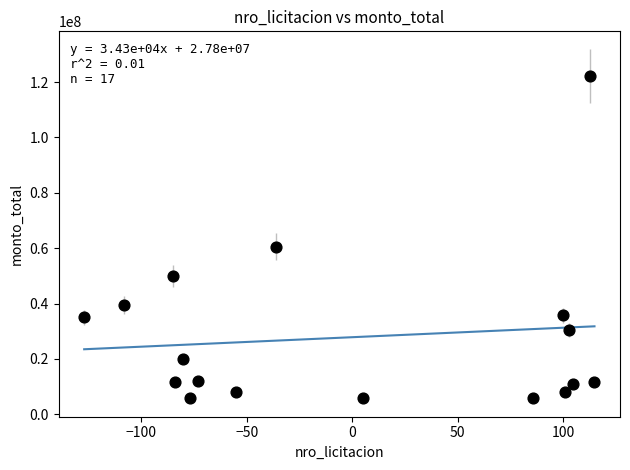

What is the range of Y values (max minus min)?

116350640